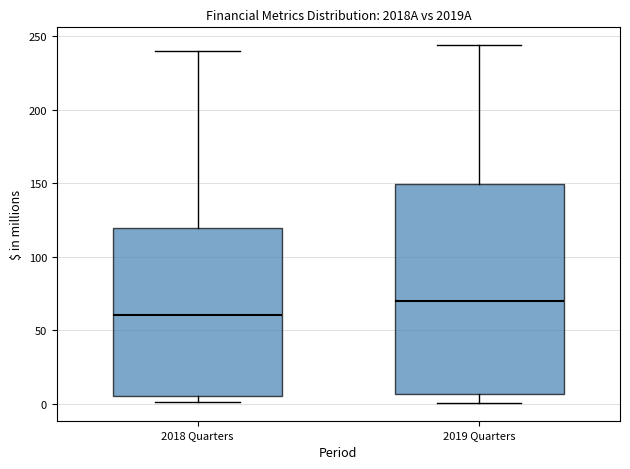

Where does the median line of the box for 2018 Quarters sit on the y-axis? The values are not printed on the chart, so give them approximately, as read against the axis.

60